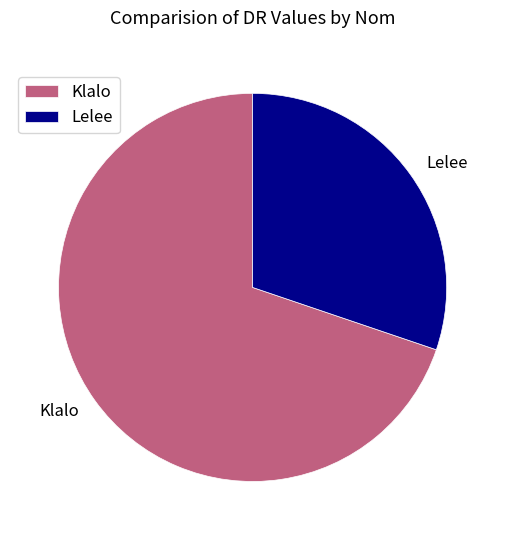

Which slice represents more than half of the pie?

Klalo